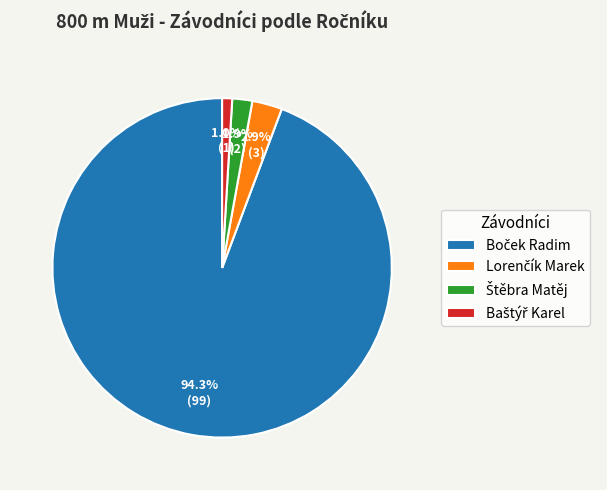

Is there any slice that represents more than half of the pie?

Yes